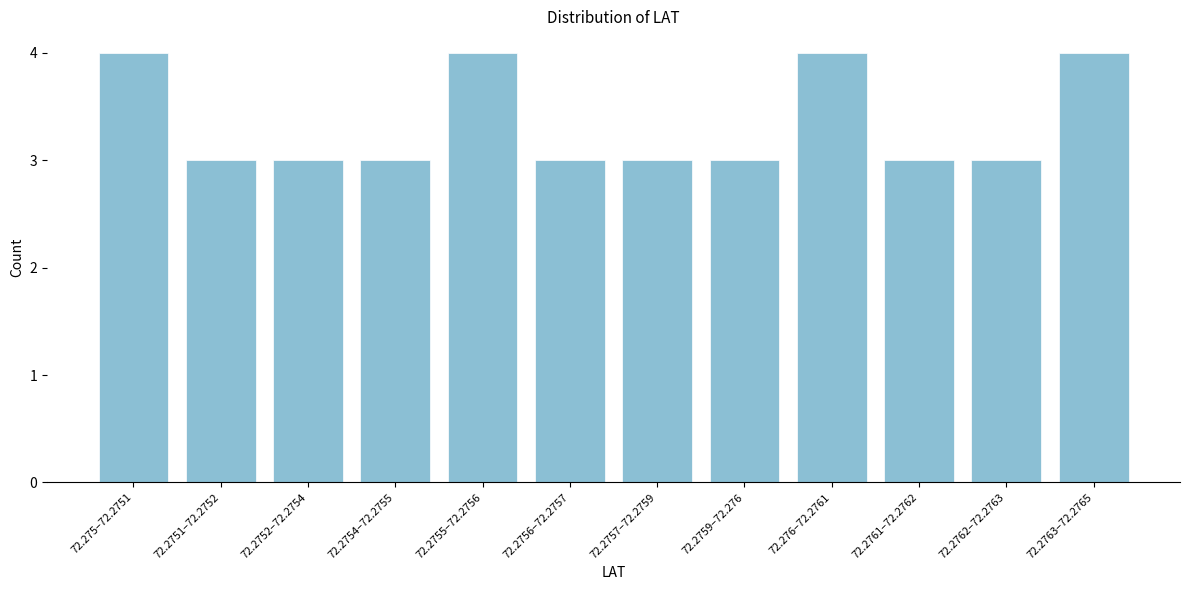

Reading right to left, list all the values displayed in this chart.

72.2763–72.2765=4	72.2762–72.2763=3	72.2761–72.2762=3	72.276–72.2761=4	72.2759–72.276=3	72.2757–72.2759=3	72.2756–72.2757=3	72.2755–72.2756=4	72.2754–72.2755=3	72.2752–72.2754=3	72.2751–72.2752=3	72.275–72.2751=4